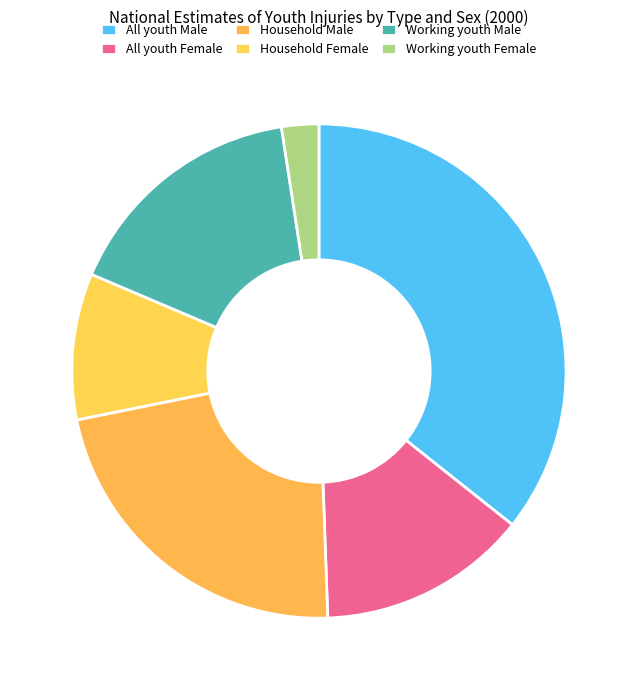

Rank the categories by value from lowest to highest.

Working youth Female, Household Female, All youth Female, Working youth Male, Household Male, All youth Male